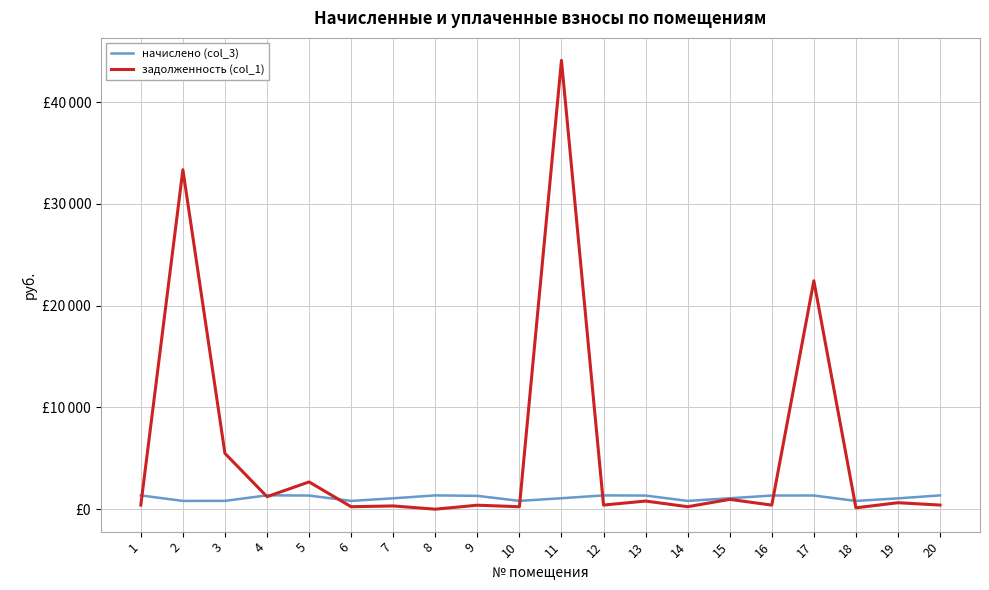

Which category has the highest value across all series?

11